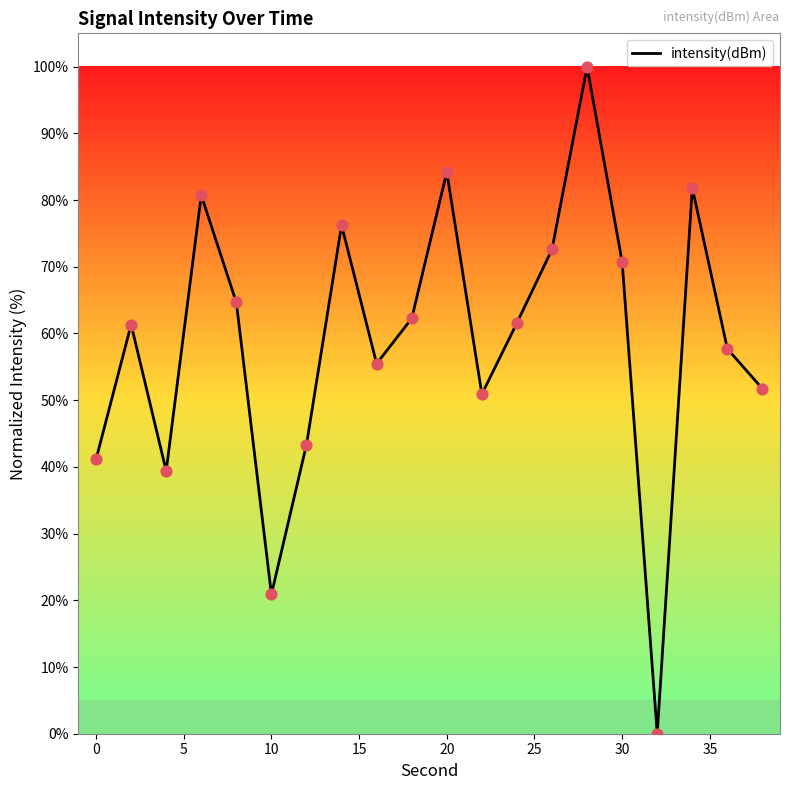

What is the difference between the maximum and minimum values?

100.0